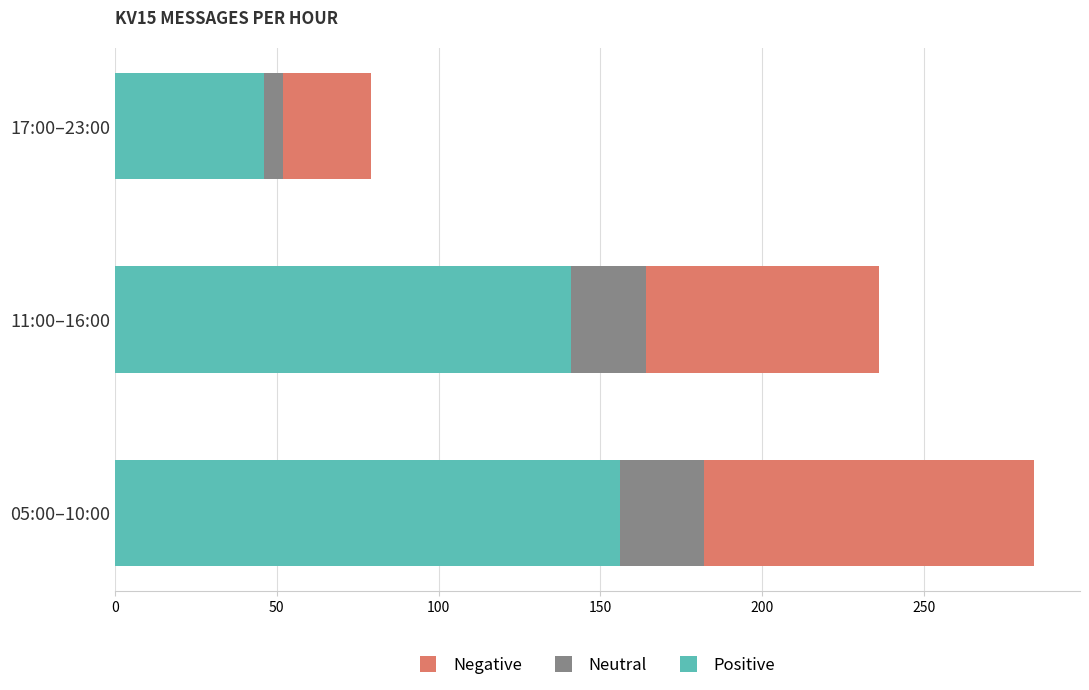

Is it true that Positive equals 46 at 17:00–23:00?

True